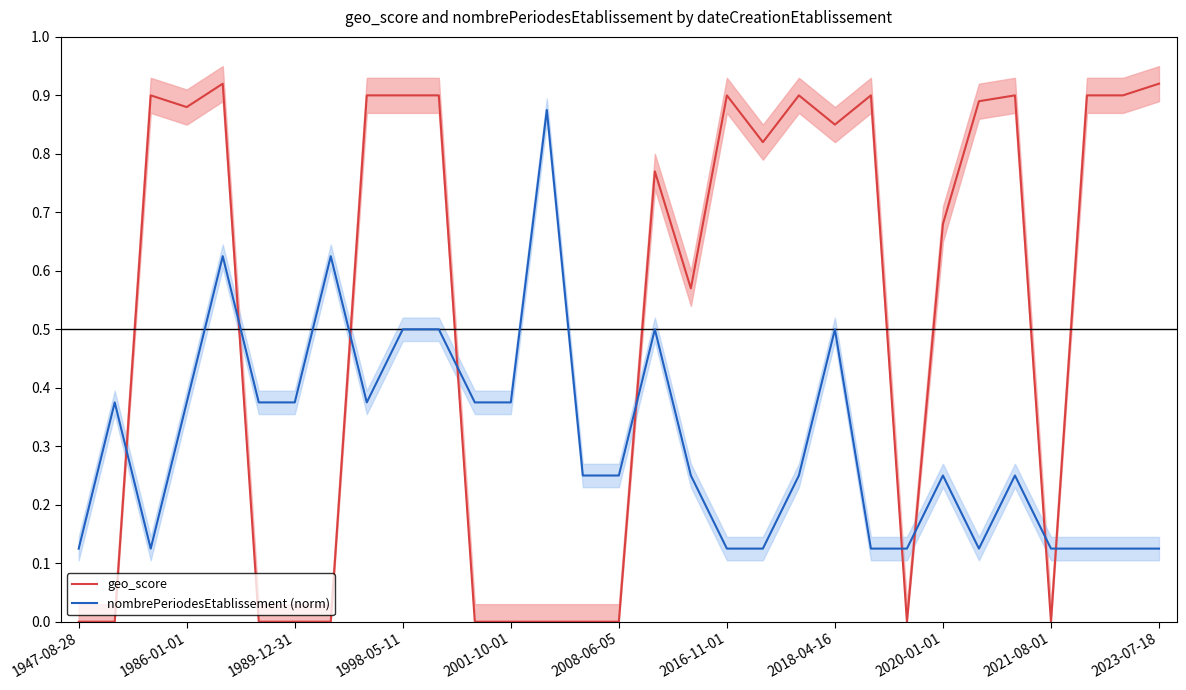

True or false: nombrePeriodesEtablissement (norm) has more than 0 points higher than both neighbors.

True